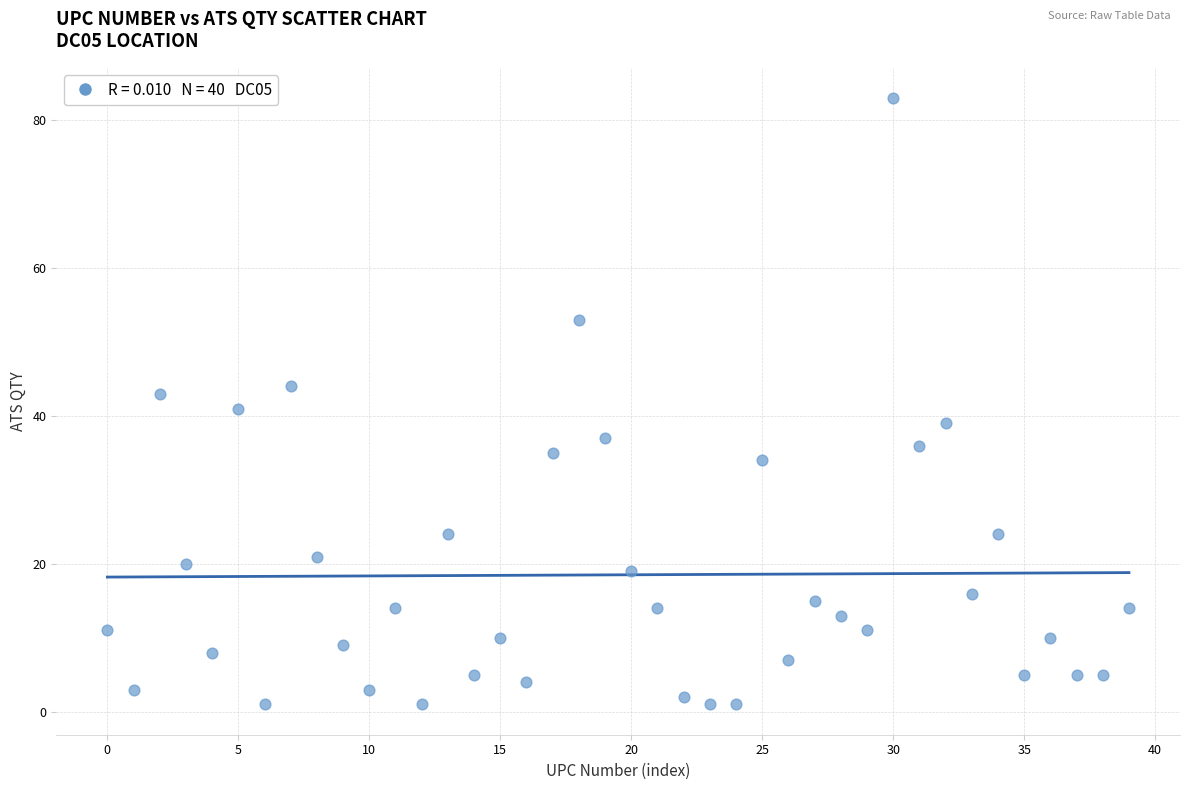

What is the range of Y values (max minus min)?

82